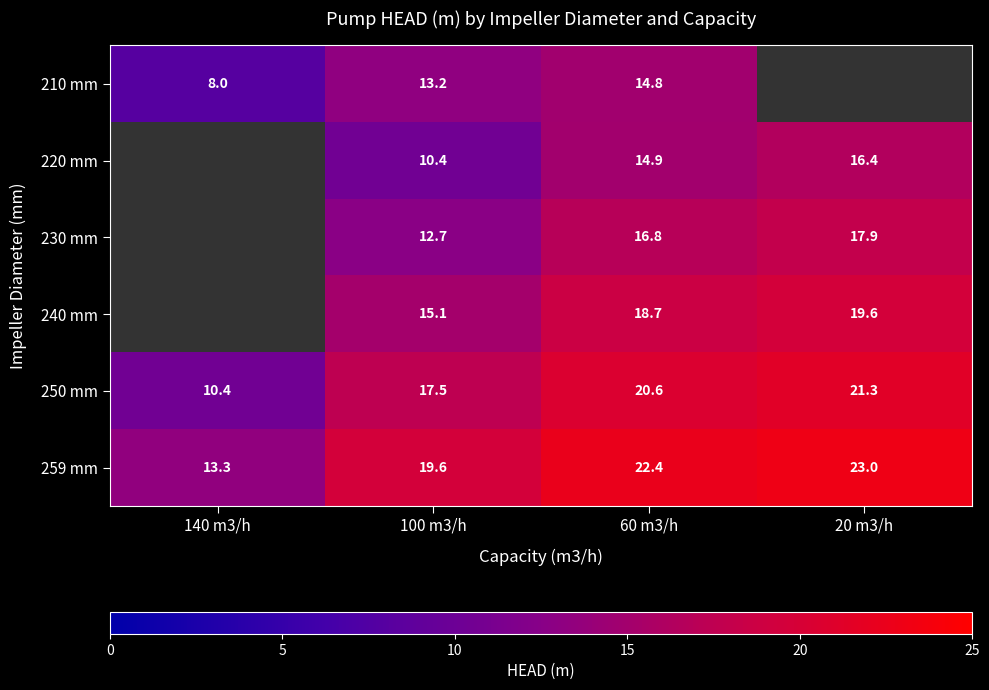

What is the difference between the highest and lowest values at 60 m3/h?

7.6